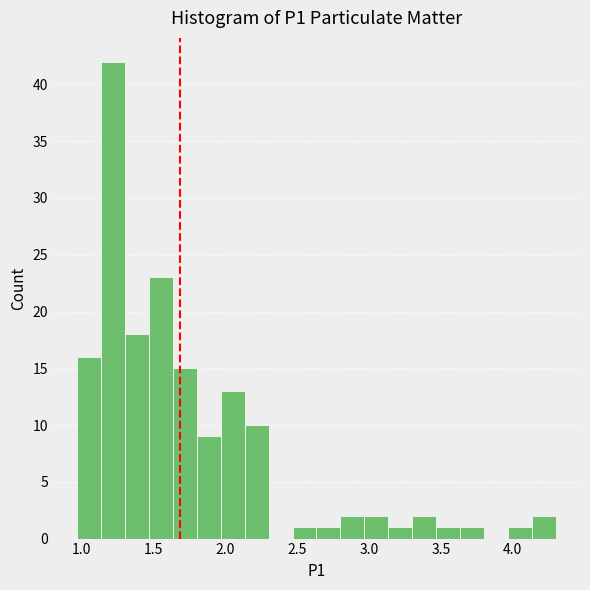

Around what value on the x-axis is the tallest bar? Give the approximate position of its centre, as read against the axis.

1.20